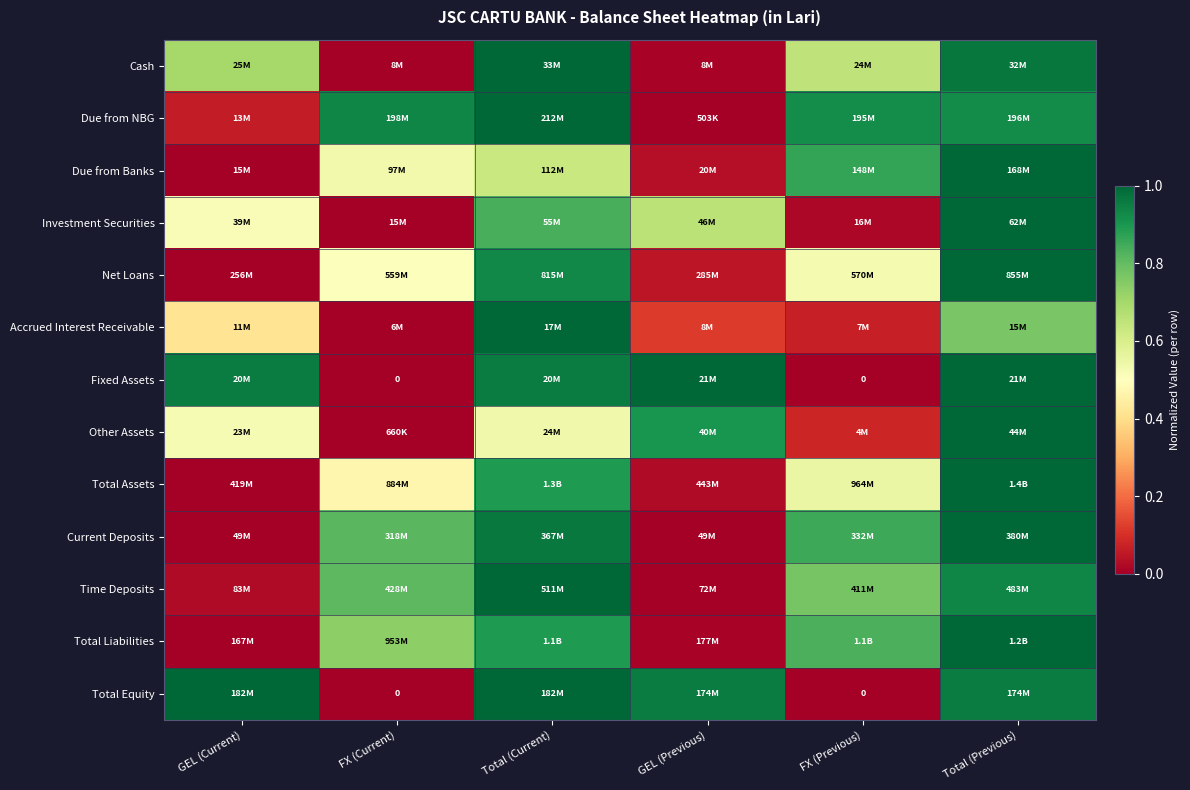

Where is Investment Securities nearest to the value 0?

FX (Current)